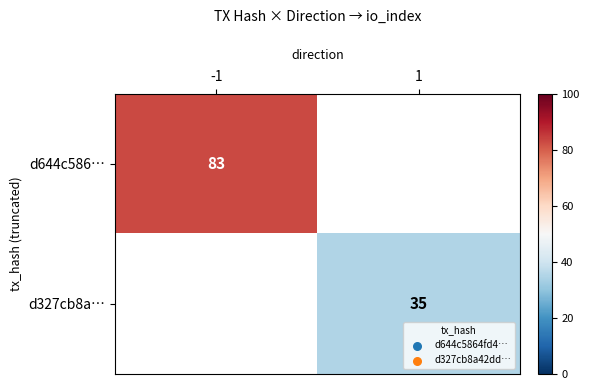

Is it true that d327cb8a… equals 35 at 1?

True